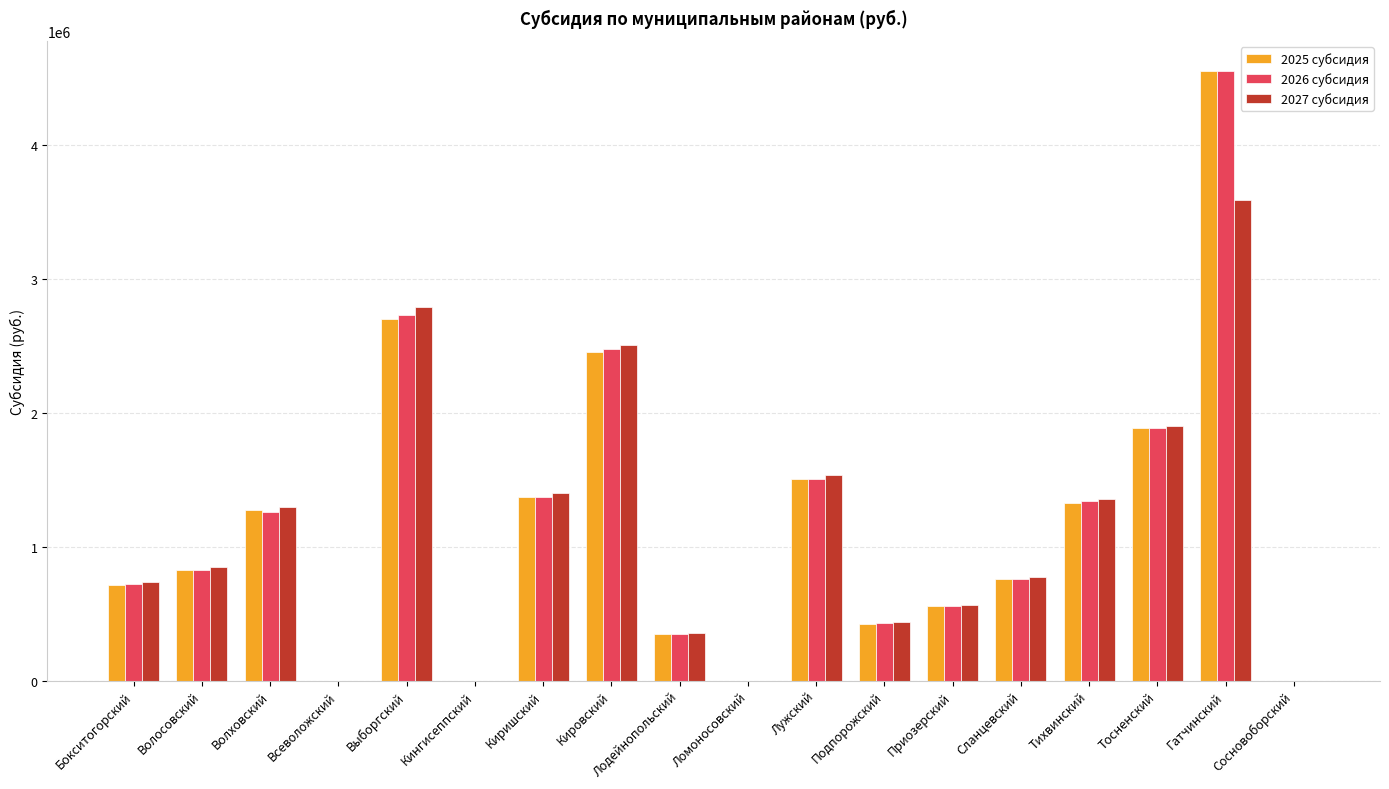

What is the sum of all 2025 субсидия values?

20680489.8